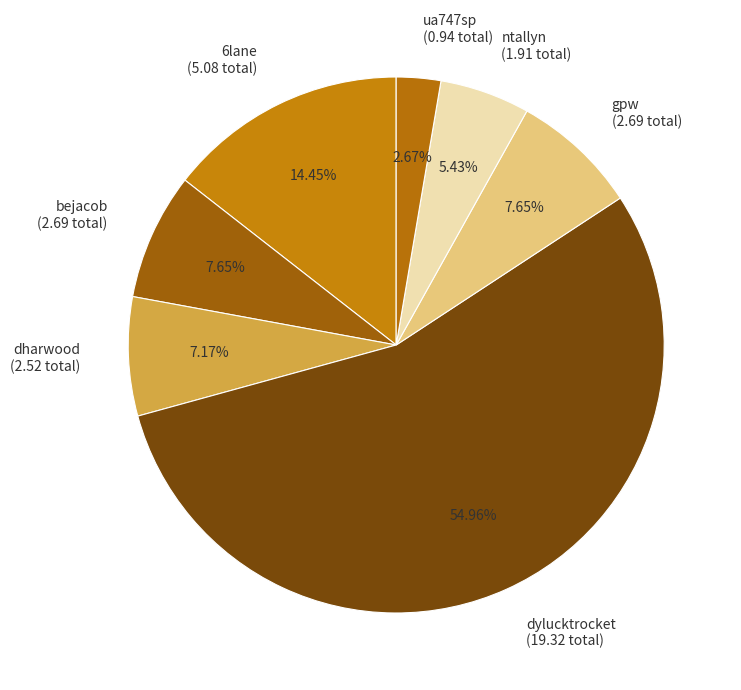

To the nearest percent, what is the combined percentage of 6lane and bejacob?

22%